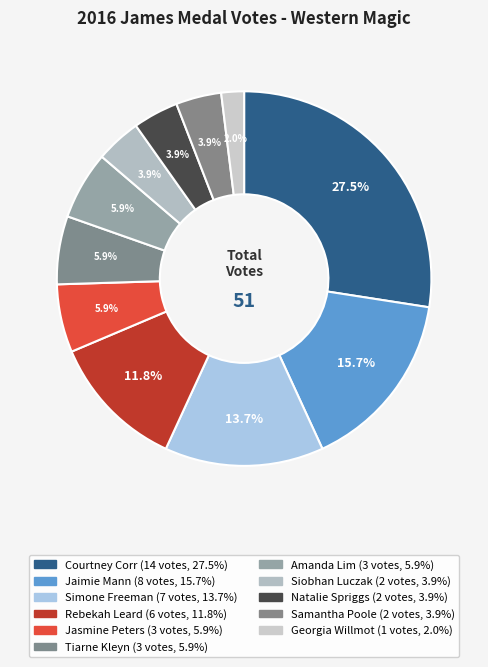

What is the change in value from Rebekah Leard to Natalie Spriggs?

-4